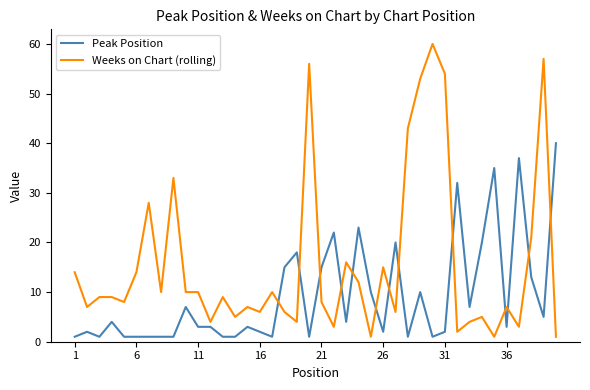

Which series has the largest total across all categories?

Weeks on Chart (rolling)